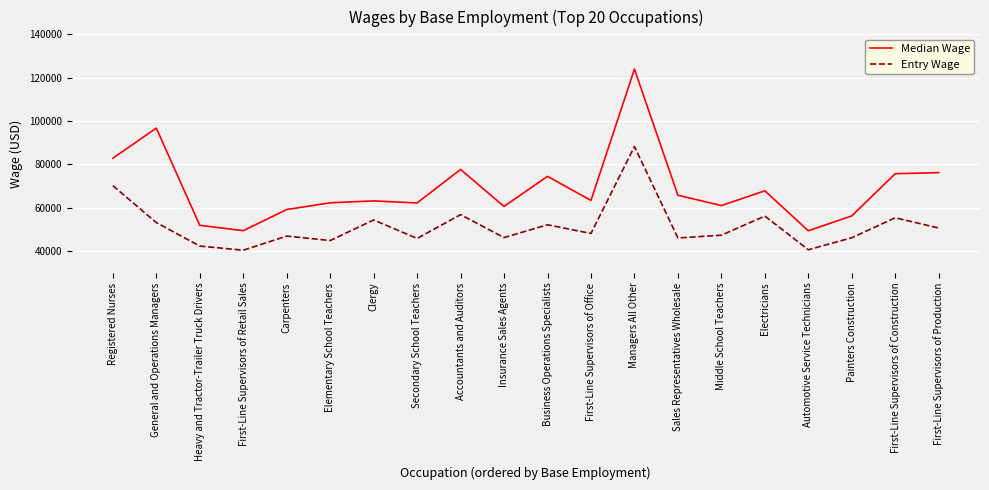

The value of Entry Wage at Managers All Other is 88240. True or false?

True